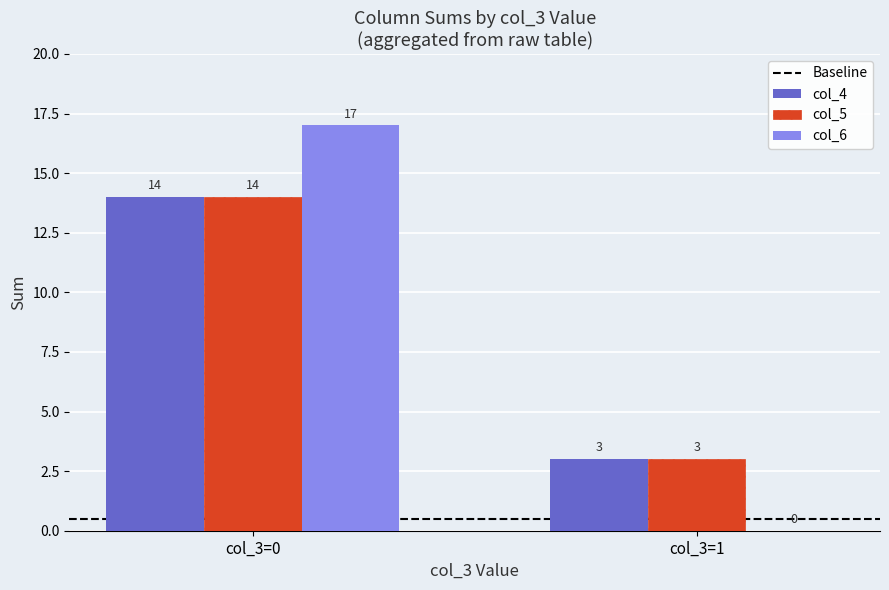

What is the sum of all col_5 values?

17